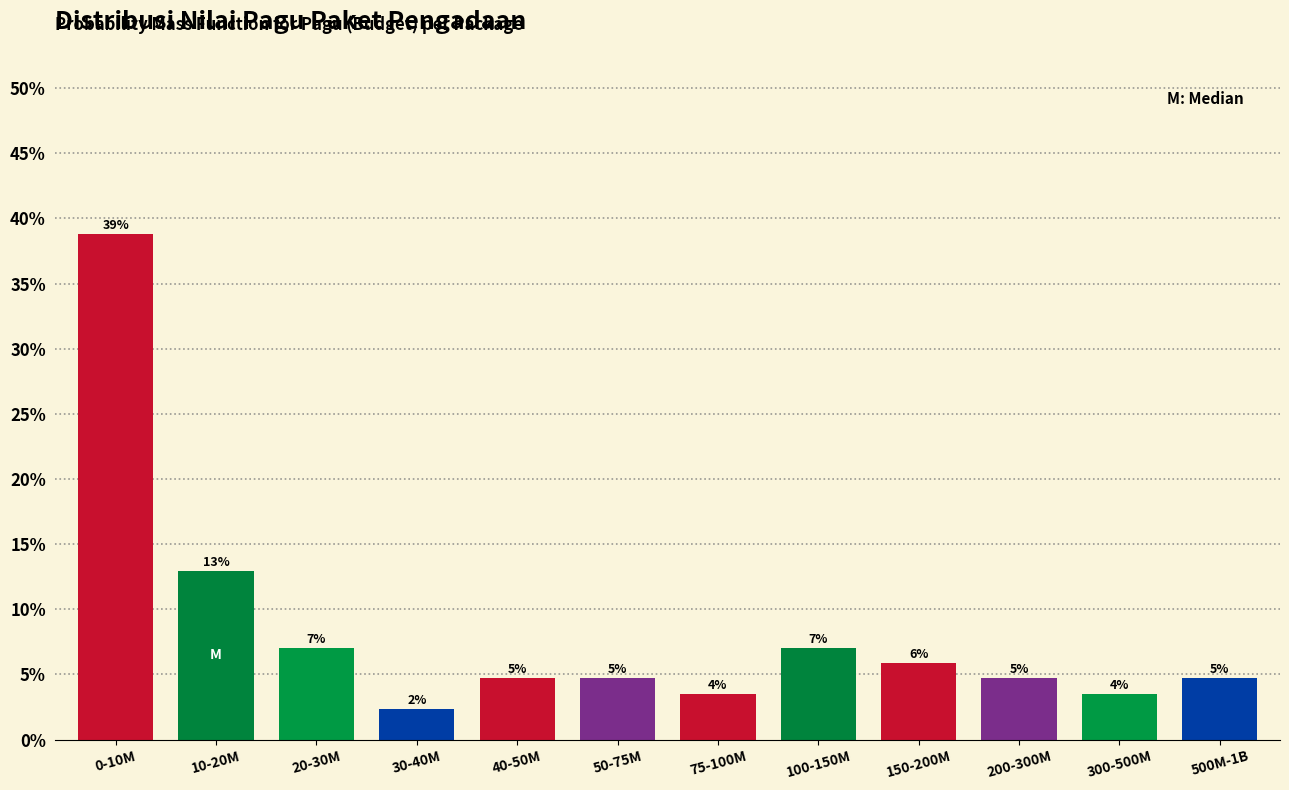

How many bars are there in total?

12